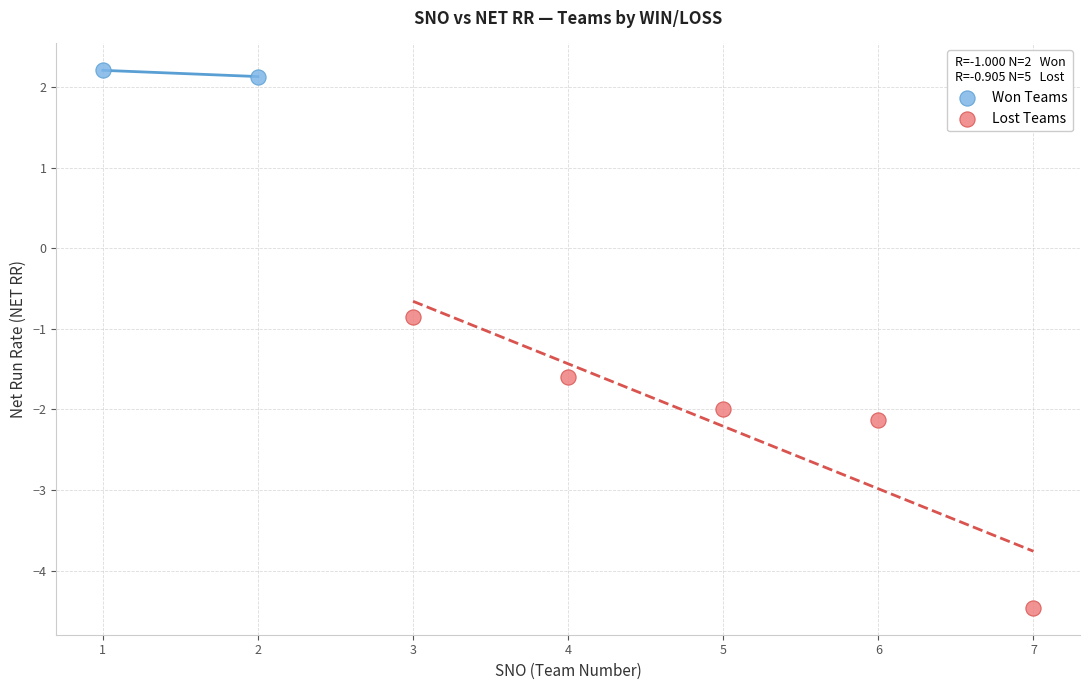

What are all the series names shown in the legend?

Won Teams, Lost Teams